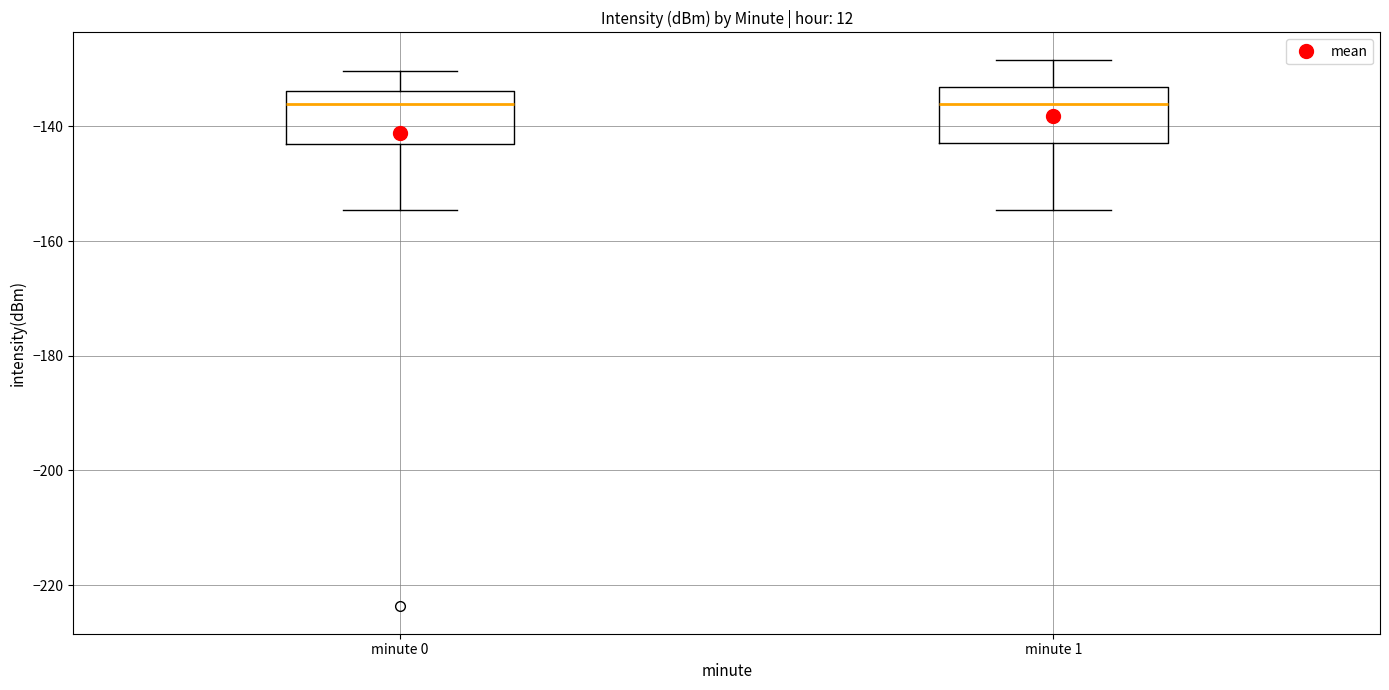

Reading left to right, read every box against the y-axis: the position of its median line, the range the box covers, and the ends of its whiskers. The values are not printed on the chart, so give them approximately, as read against the axis.

minute 0: median -136, box -144 to -134, whiskers -154 to -130
minute 1: median -136, box -142 to -134, whiskers -154 to -128